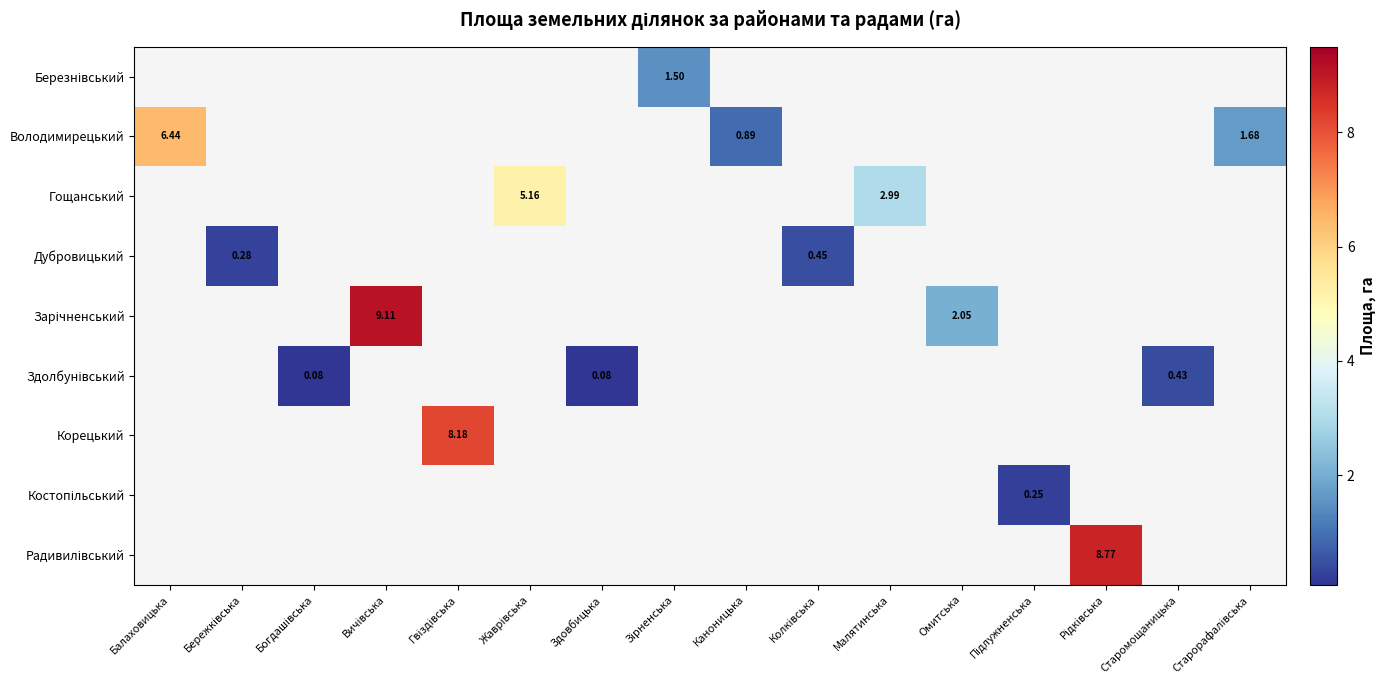

At how many categories does at least one series exceed 3?

5